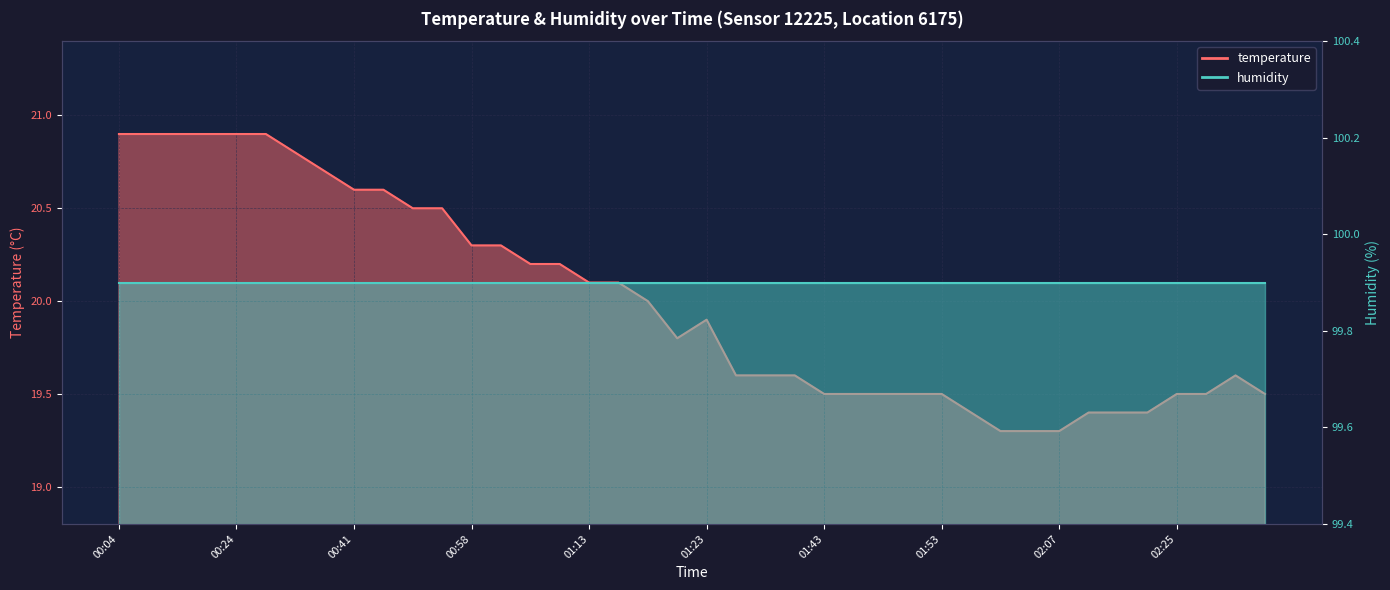

How many interior local peaks (higher than both neighbors) does the data have?

2